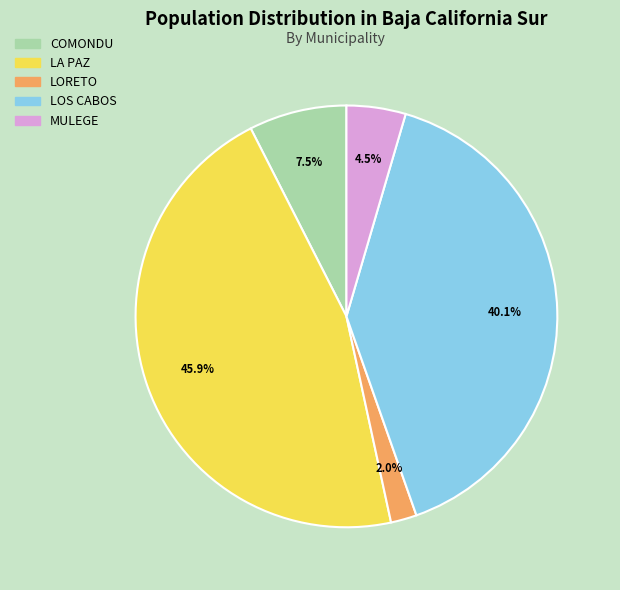

Combined, what portion of the pie is LOS CABOS and LORETO?

42.1%